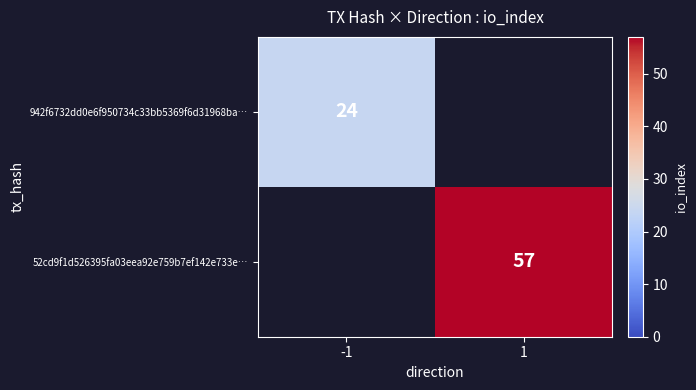

True or false: 942f6732dd0e6f950734c33bb5369f6d31968ba… has a value of 38 at -1.

False